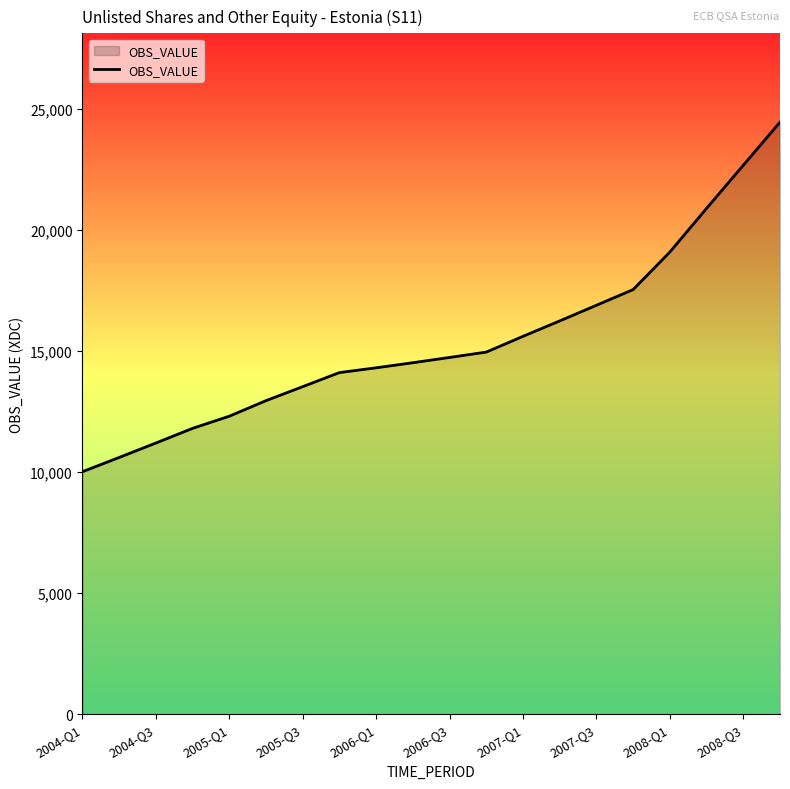

How many series are shown in this chart?

1